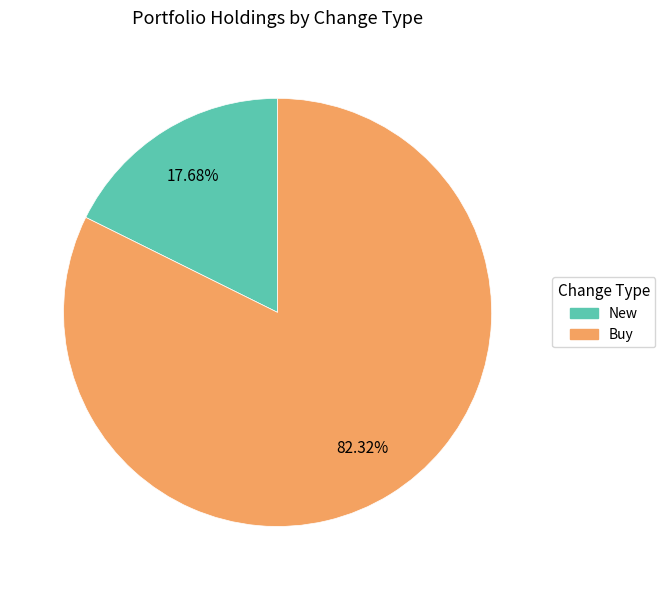

Is there a majority slice in this chart?

Yes